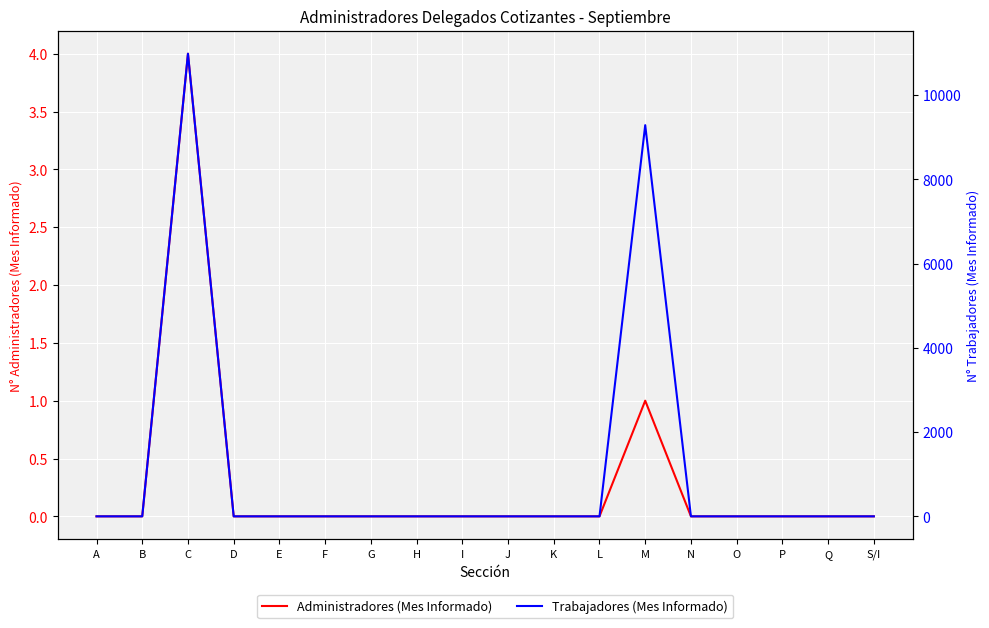

Between E and Q, which series saw the biggest shift?

Administradores (Mes Informado)